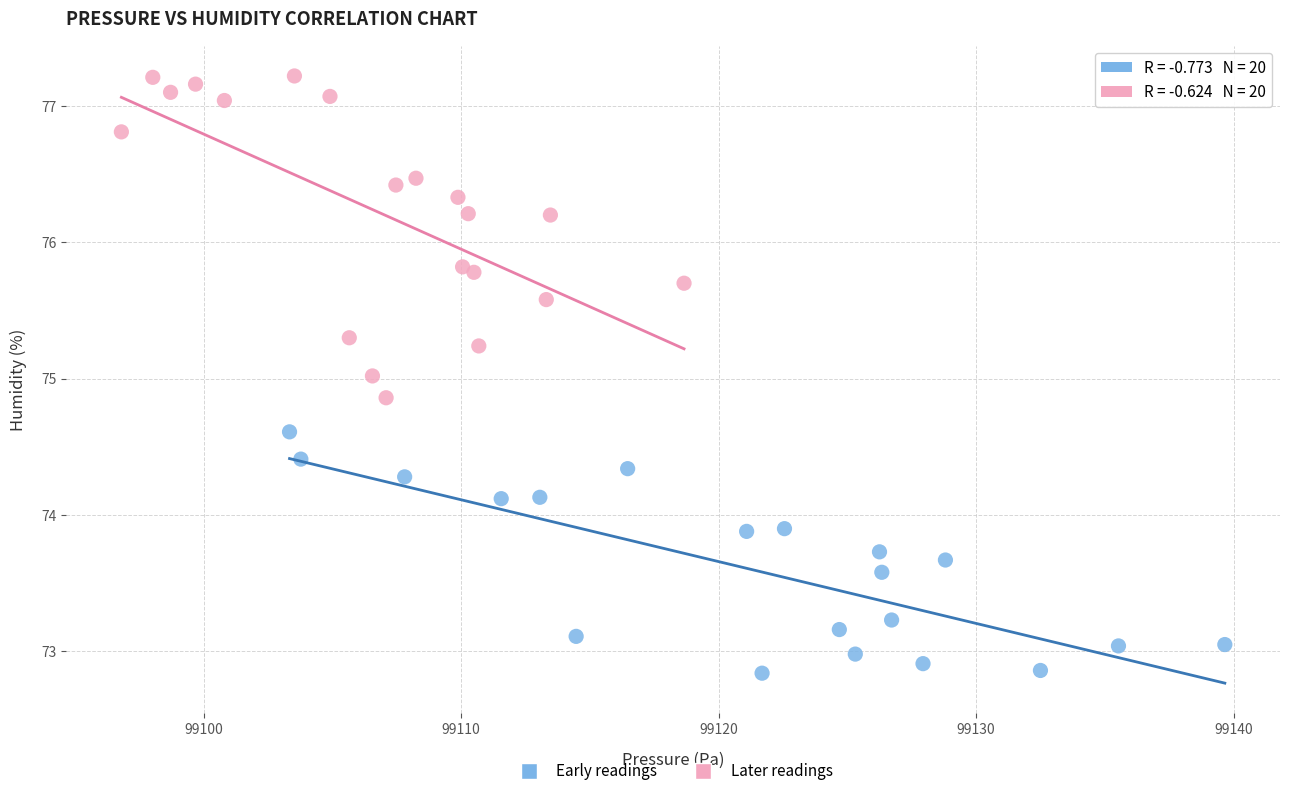

Which series reaches the minimum Y coordinate?

Early readings